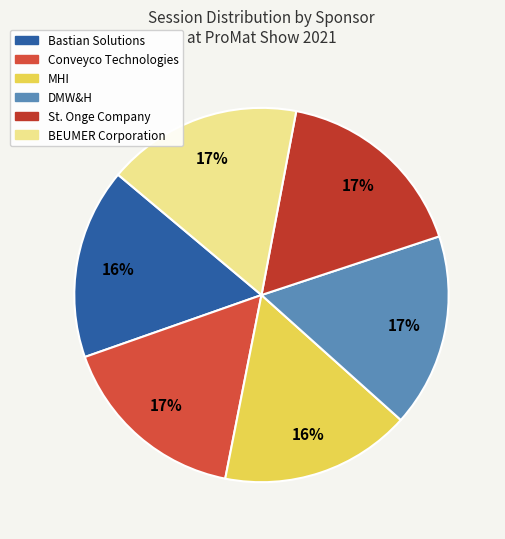

To the nearest percent, what portion does Bastian Solutions represent?

16%